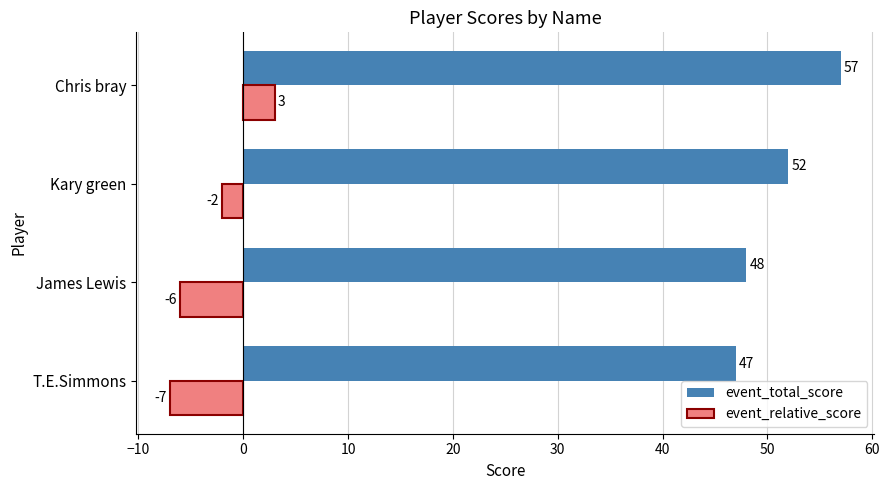

Rank the categories by event_total_score value from lowest to highest.

T.E.Simmons, James Lewis, Kary green, Chris bray